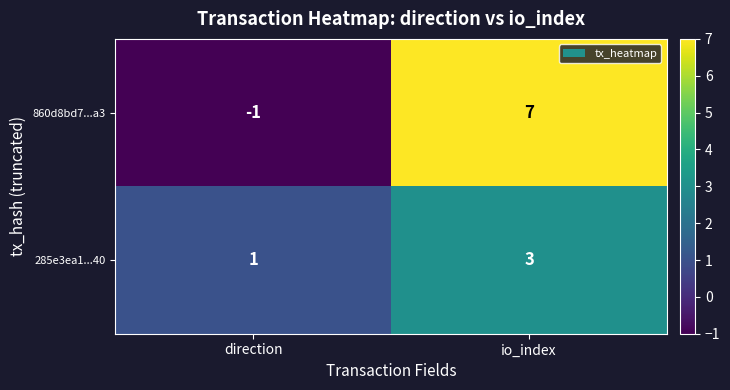

Where is 860d8bd7...a3 nearest to the value 3?

direction